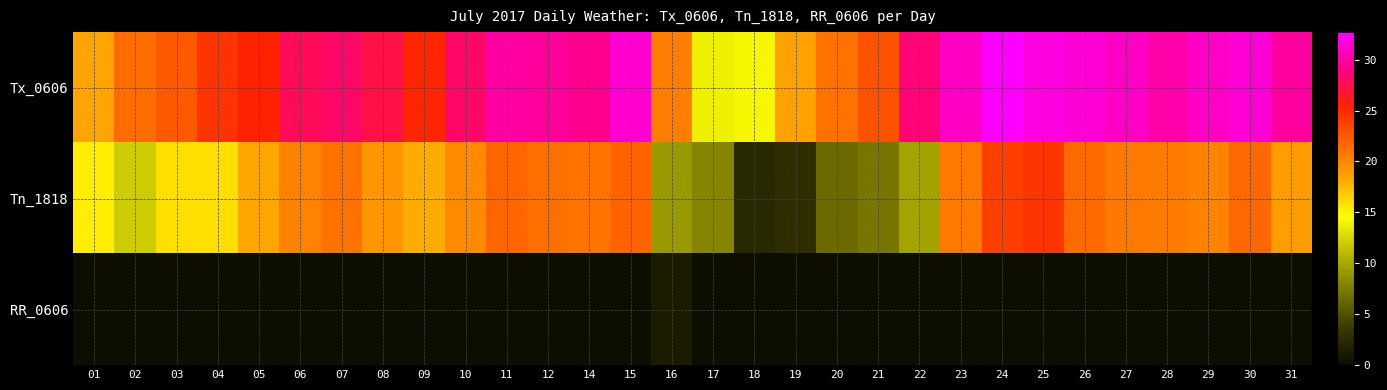

Between 08 and 12, which series saw the biggest shift?

Tx_0606